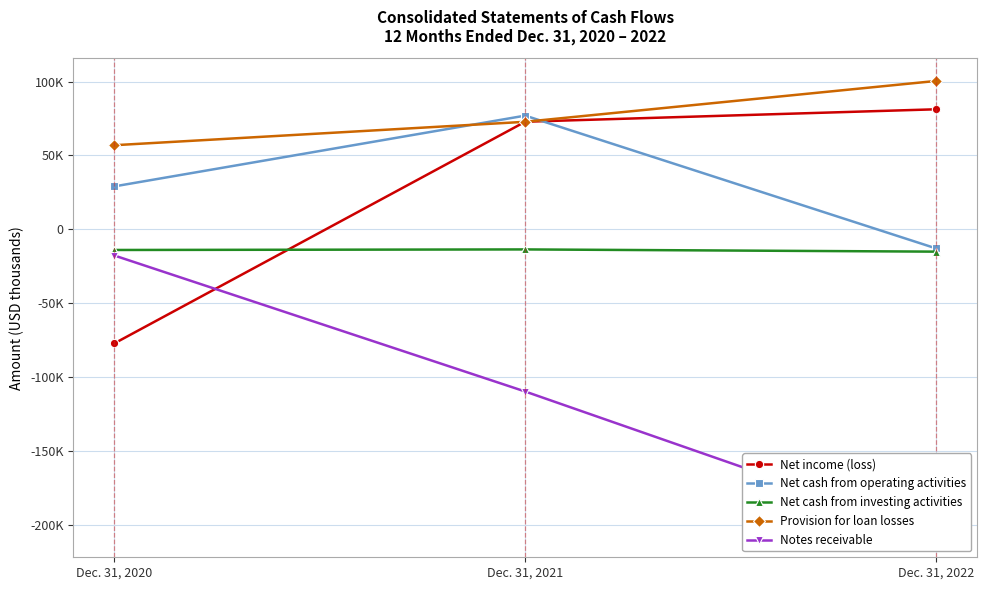

Reading right to left, transcribe all the data shown in this chart.

Net income (loss): 81251	72832	-77165
Net cash from operating activities: -12893	76966	29079
Net cash from investing activities: -15098	-13598	-13969
Provision for loan losses: 100431	72788	56941
Notes receivable: -206599	-109761	-17722